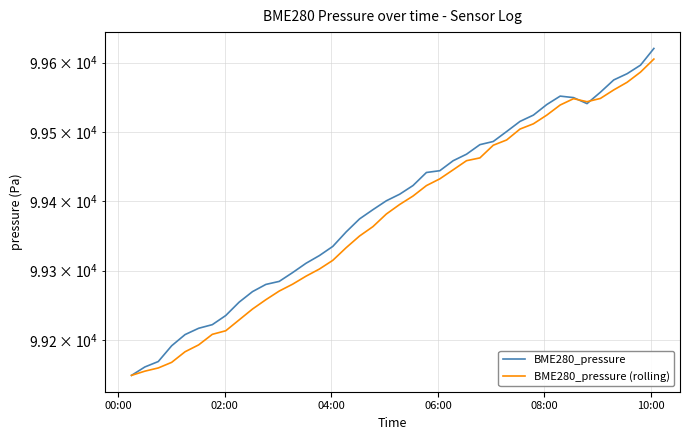

What is the average value of the BME280_pressure (rolling) series?

99377.0